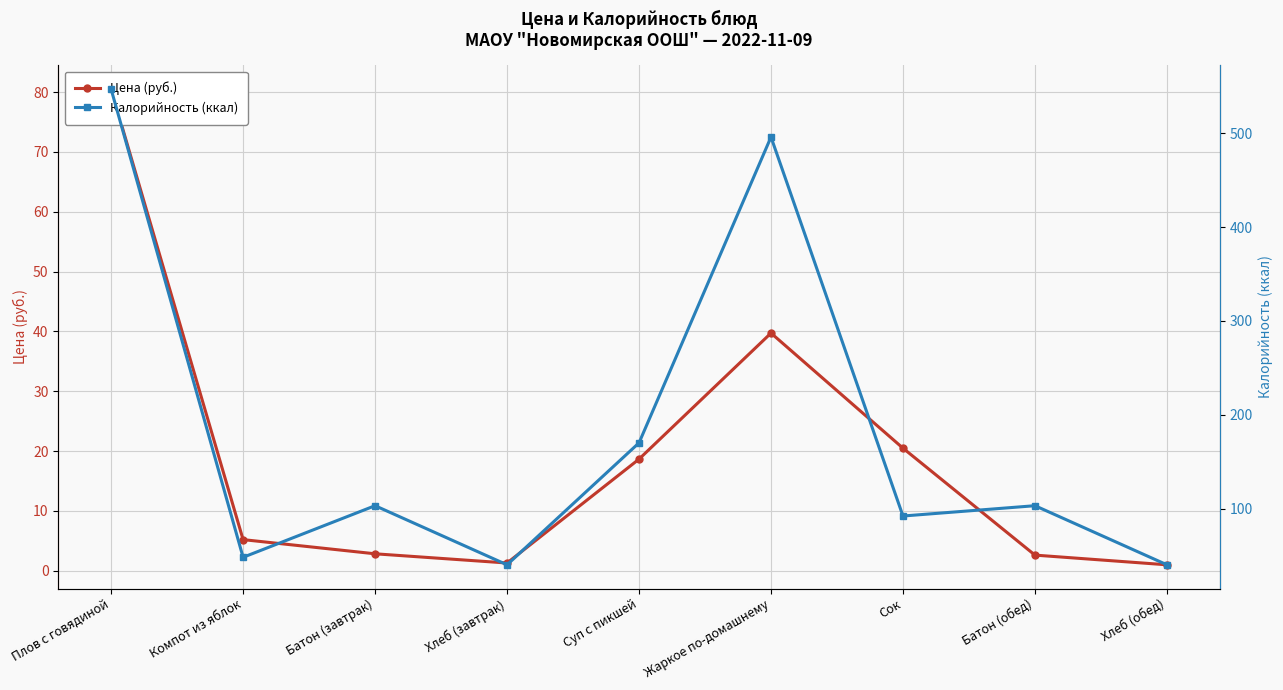

At how many categories does at least one series exceed 70?

6